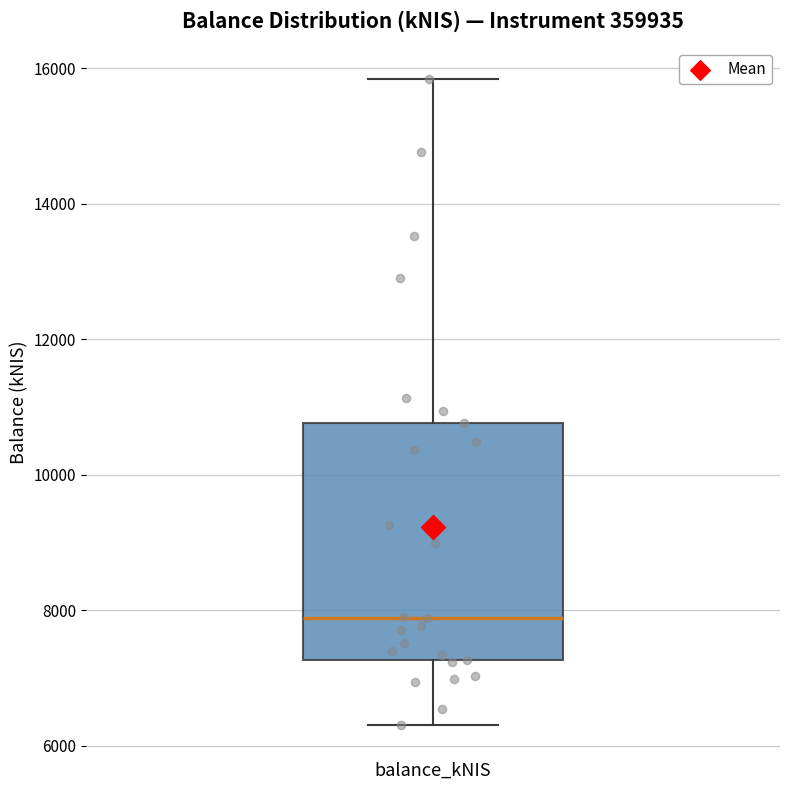

Transcribe this box plot: give where the median line is, the range the box spans, and where the two whiskers end, as read against the y-axis. The values are not printed on the chart, so give them approximately, as read against the axis.

median 7800, box 7200 to 10800, whiskers 6400 to 15800